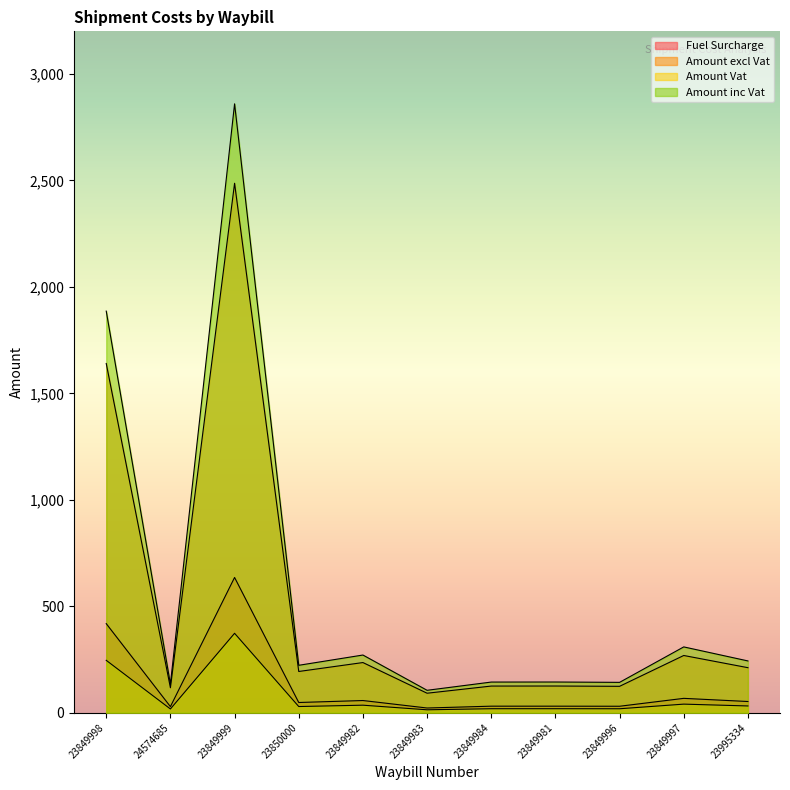

What is the difference between the maximum and minimum values in the Amount inc Vat series?

2754.2